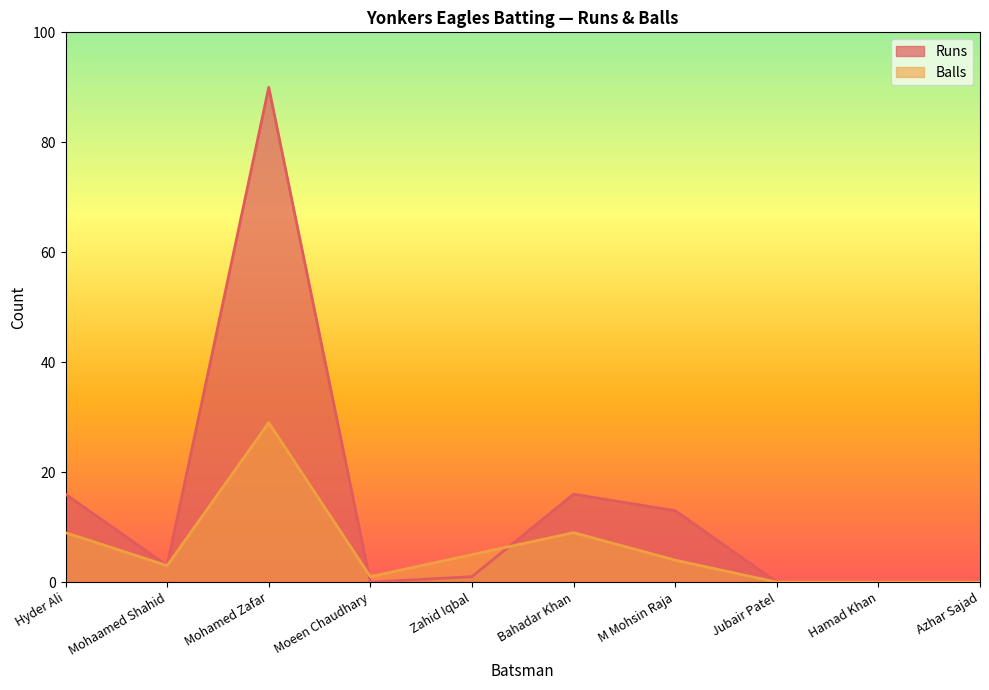

What is the label of the 8th point from the left?

Jubair Patel